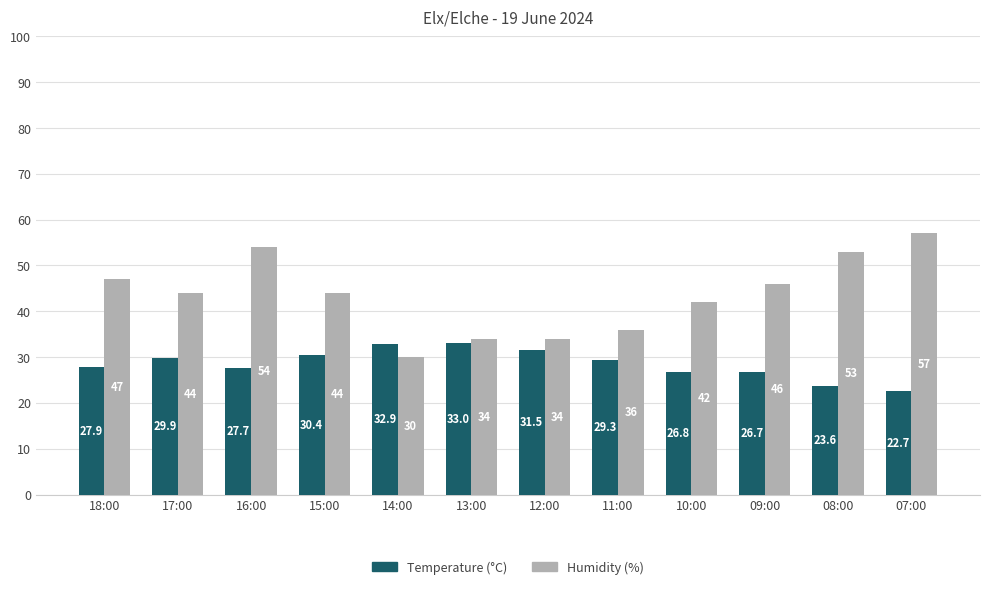

Between 13:00 and 10:00, which series saw the biggest shift?

Humidity (%)